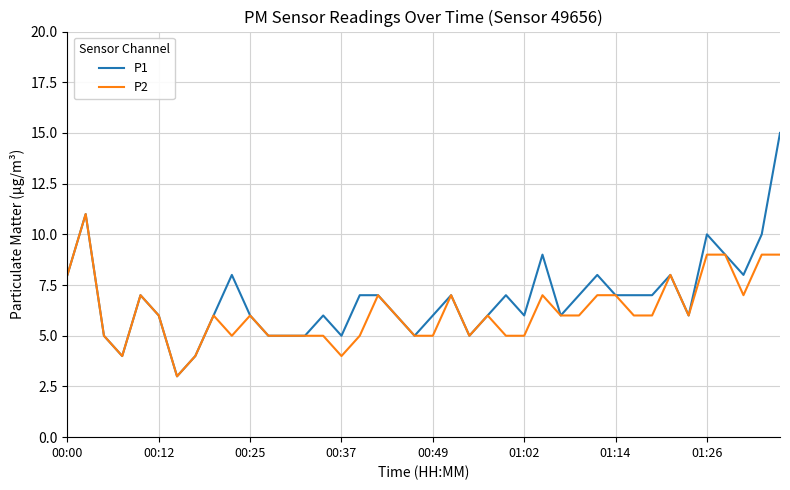

How many lines are shown in the chart?

2